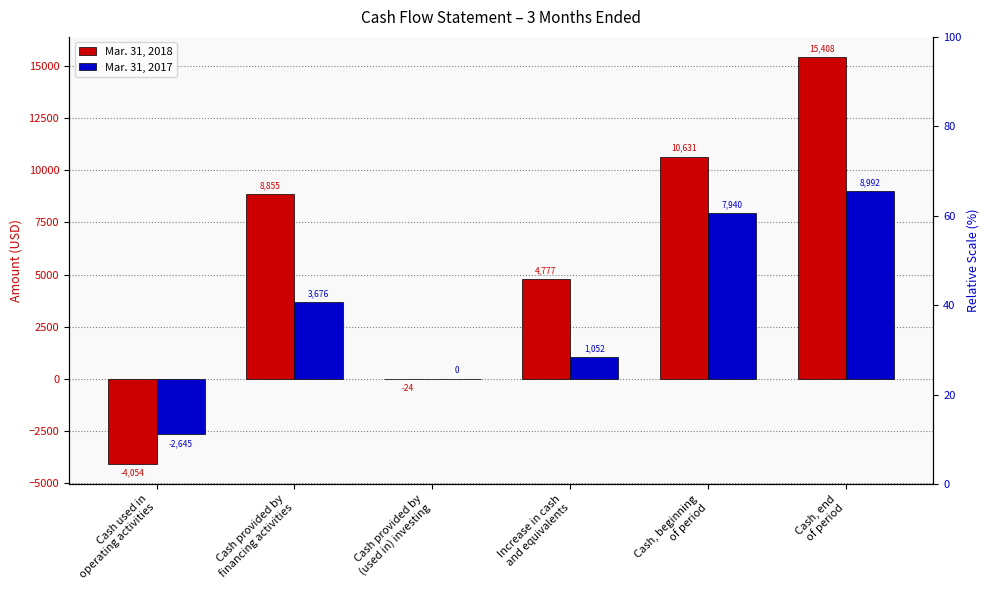

Which has a higher value, Increase in cash
and equivalents or Cash, beginning
of period?

Cash, beginning
of period